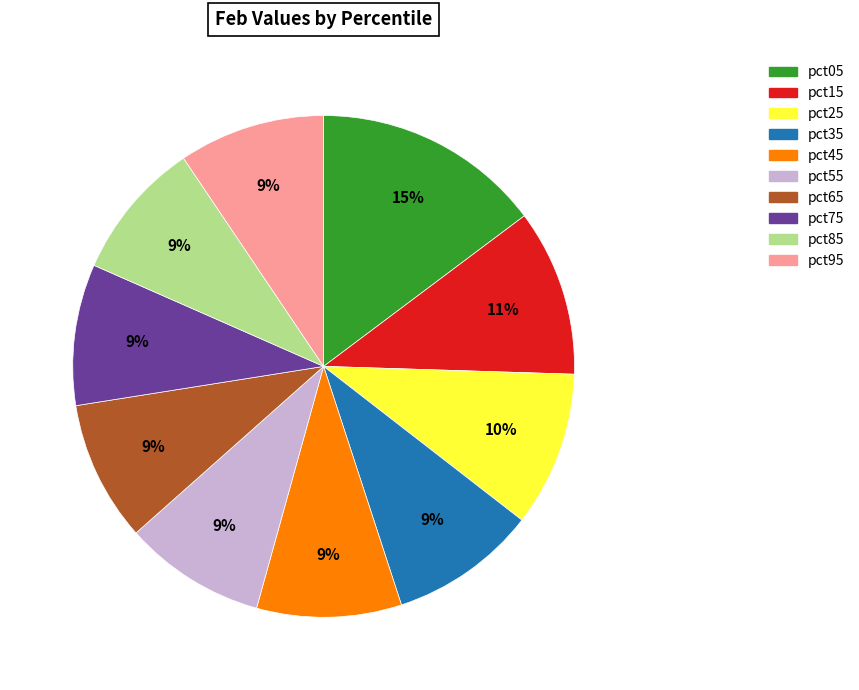

What is the largest slice in the pie chart?

pct05